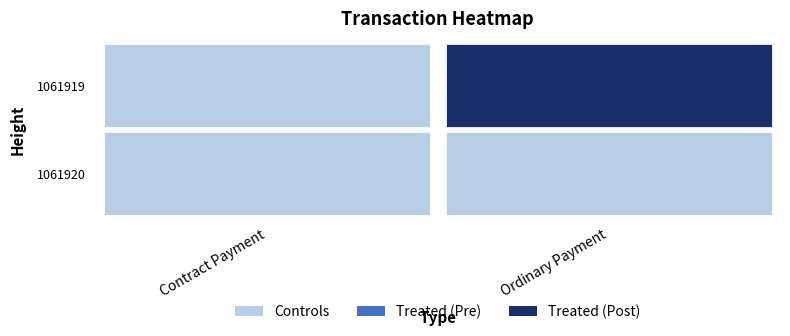

The value of Ordinary Payment at 1061920 is 0. True or false?

True